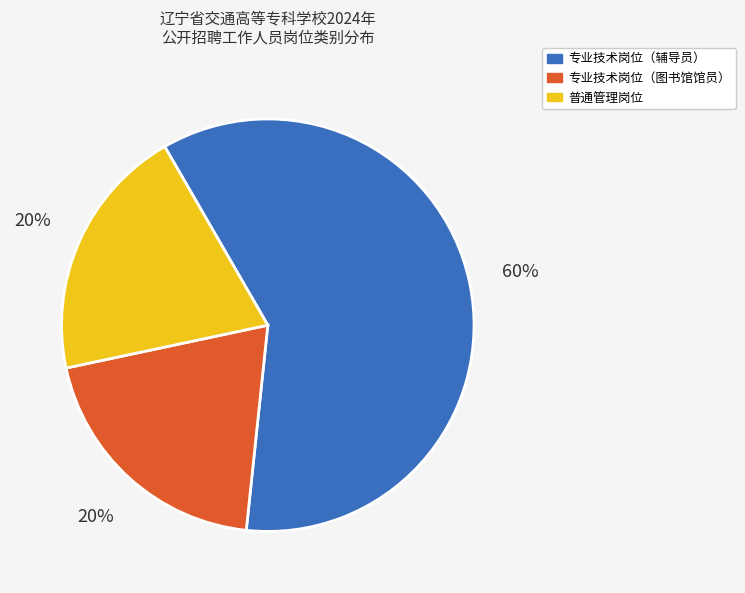

What is the majority slice?

专业技术岗位（辅导员）